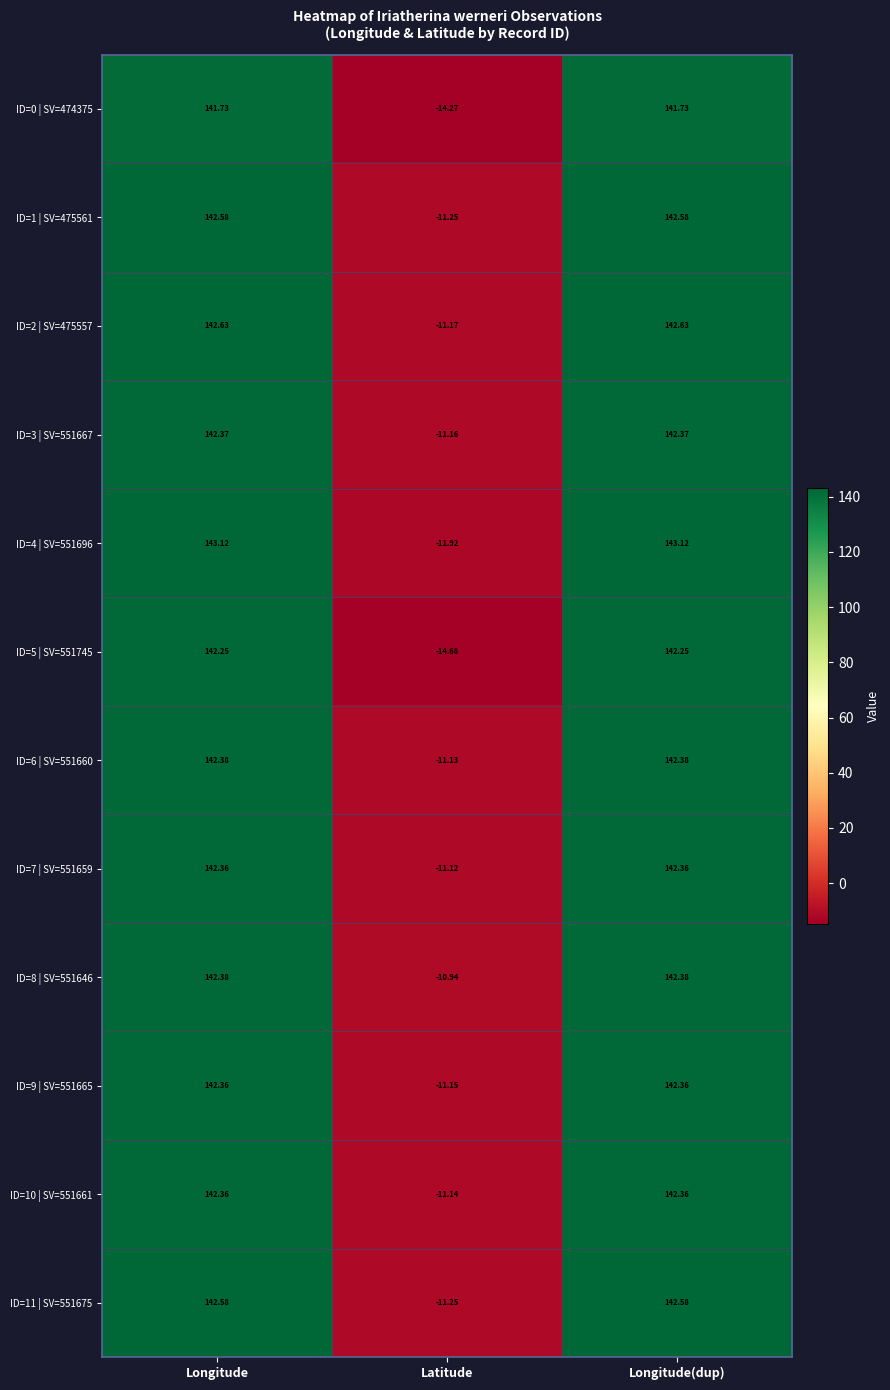

Which series has the largest total across all categories?

ID=4 | SV=551696